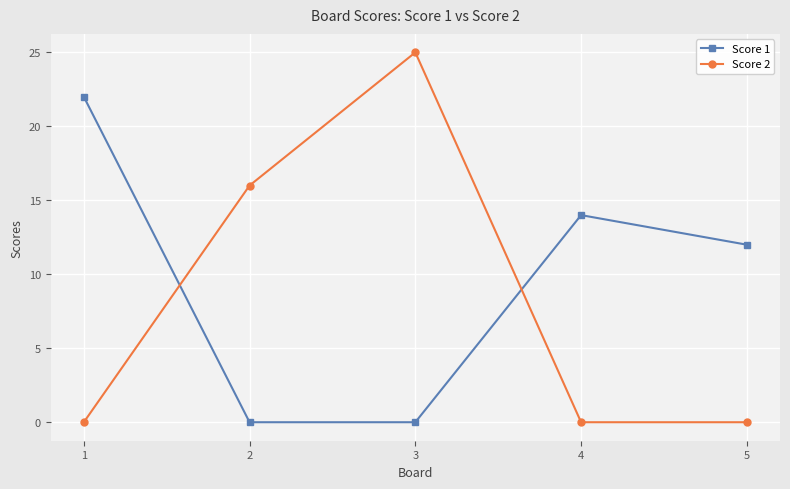

What is the difference between the highest and lowest values at 4?

14